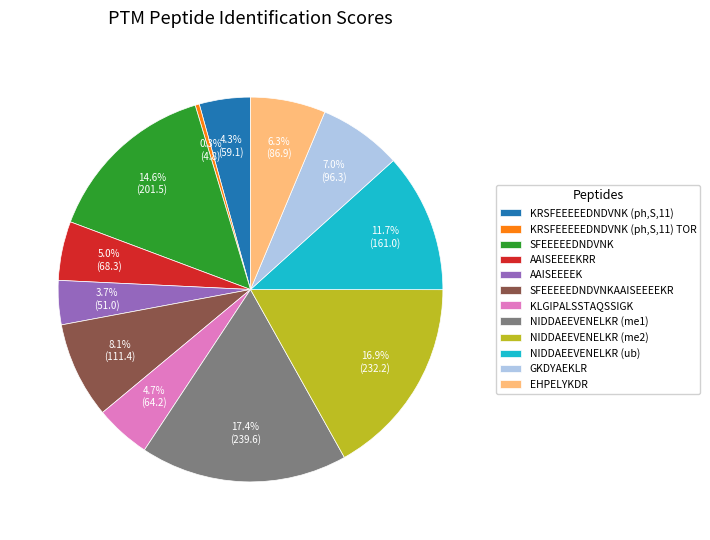

How many slices are in this pie chart?

12